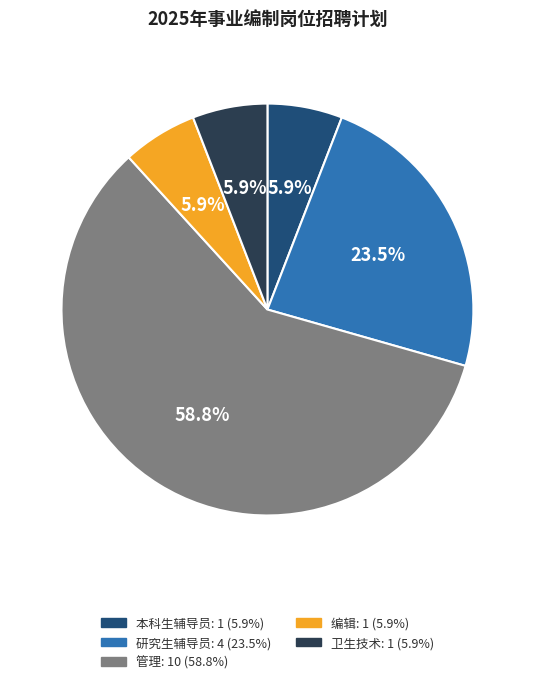

To the nearest percent, what percentage of the pie is 编辑?

6%